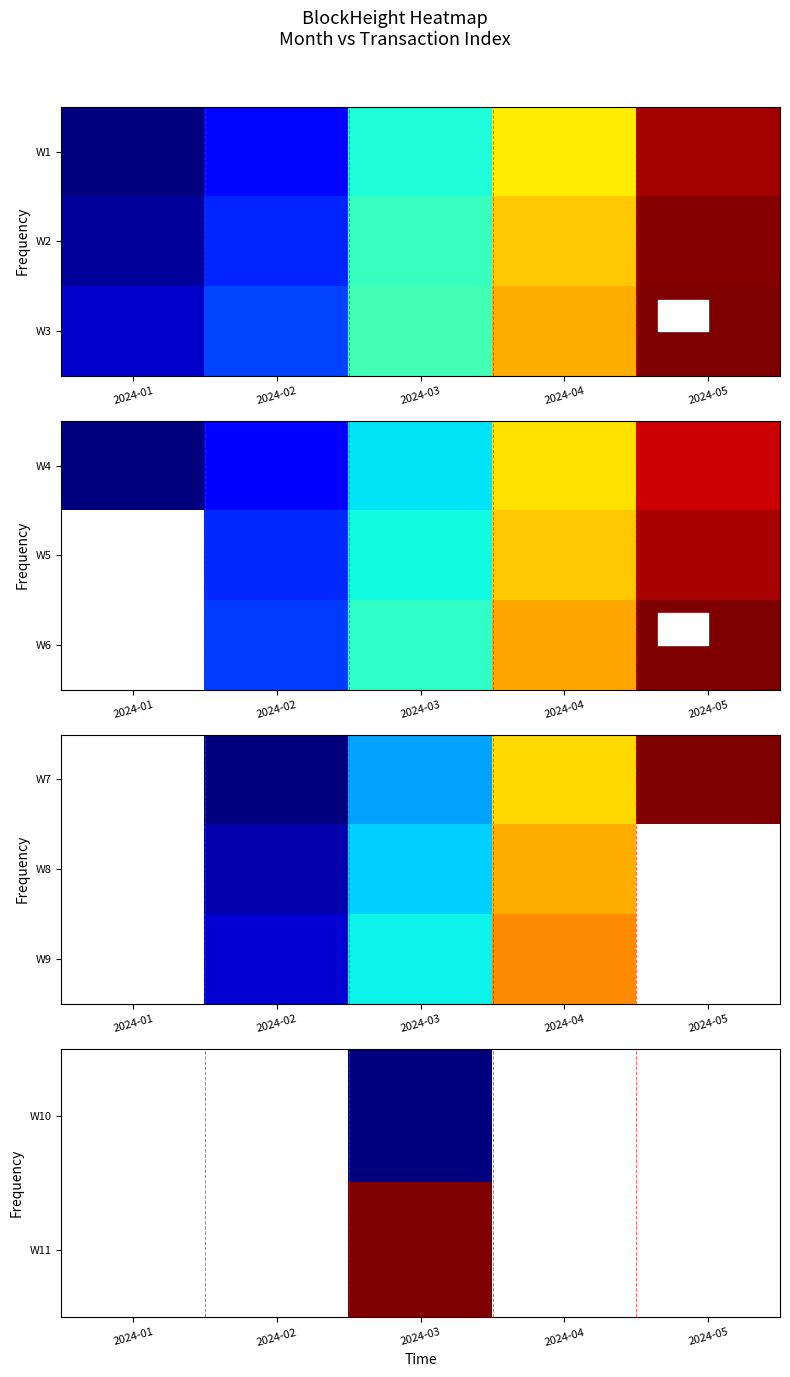

Which has a higher value, 2024-01 or 2024-05?

2024-05